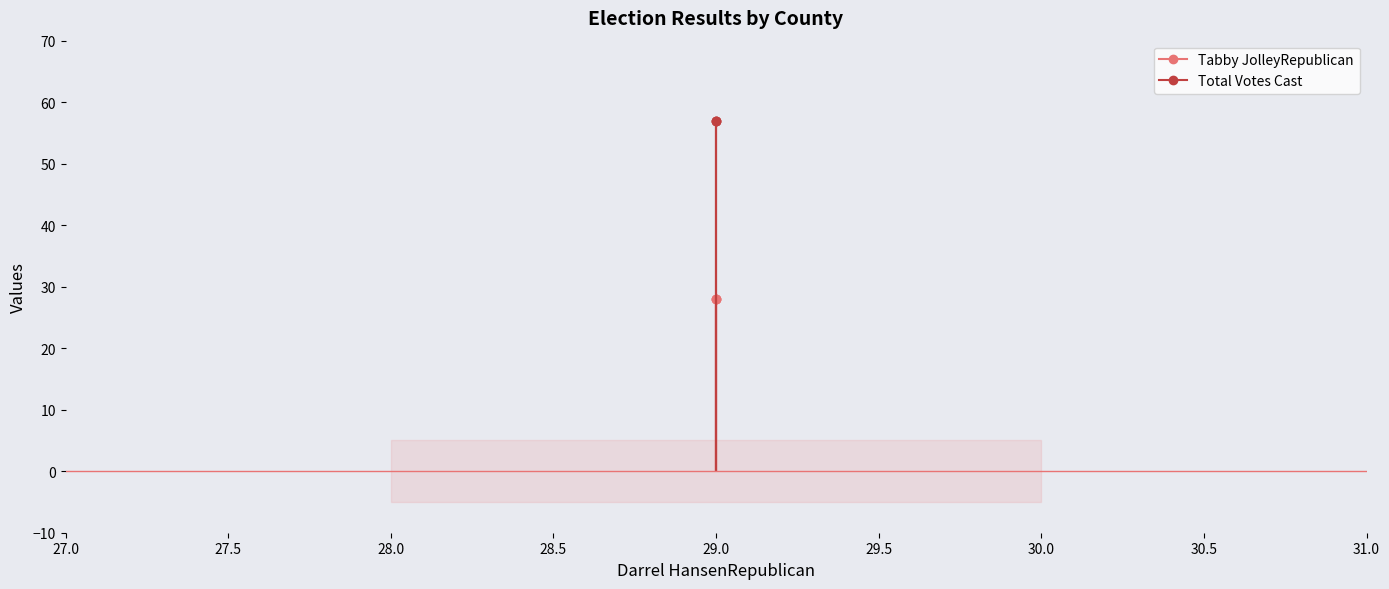

The value of Total Votes Cast at Ada is 91. True or false?

False